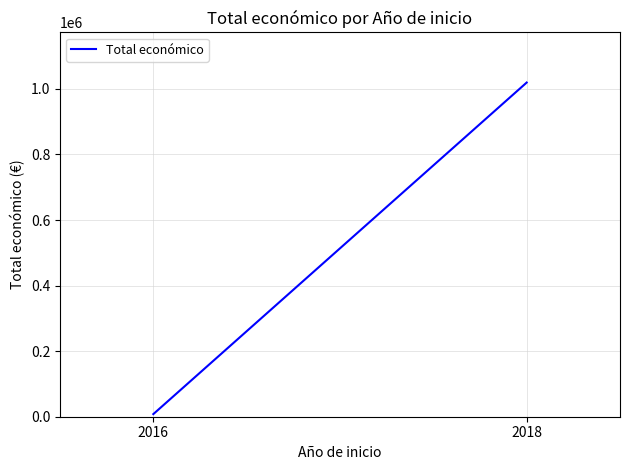

What is the average value?

513725